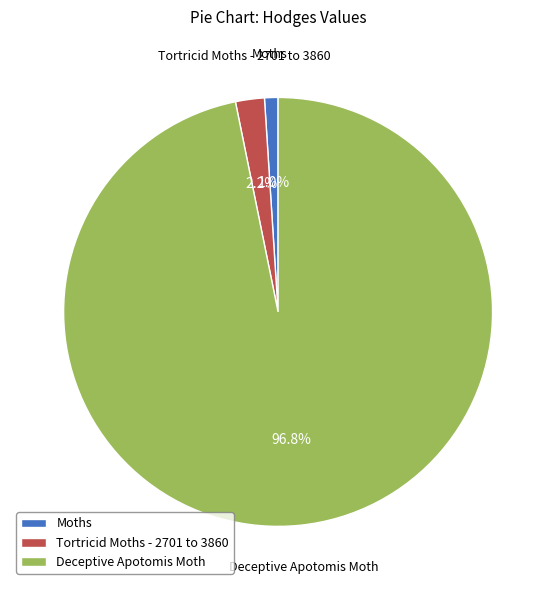

Which slice represents more than half of the pie?

Deceptive Apotomis Moth